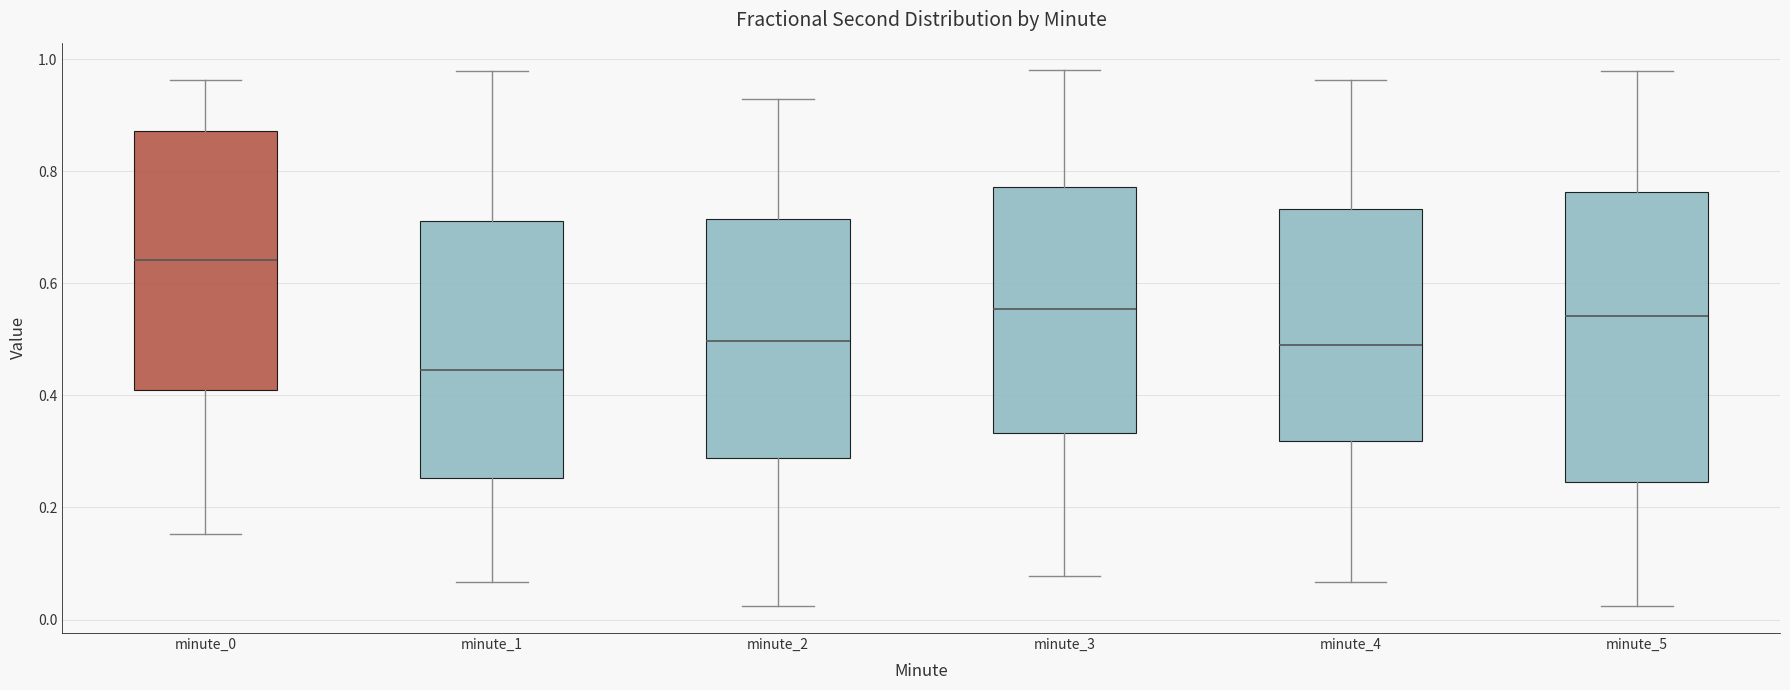

Reading left to right, read every box against the y-axis: the position of its median line, the range the box covers, and the ends of its whiskers. The values are not printed on the chart, so give them approximately, as read against the axis.

minute_0: median 0.64, box 0.42 to 0.88, whiskers 0.16 to 0.96
minute_1: median 0.44, box 0.26 to 0.72, whiskers 0.06 to 0.98
minute_2: median 0.50, box 0.28 to 0.72, whiskers 0.02 to 0.92
minute_3: median 0.56, box 0.34 to 0.78, whiskers 0.08 to 0.98
minute_4: median 0.48, box 0.32 to 0.74, whiskers 0.06 to 0.96
minute_5: median 0.54, box 0.24 to 0.76, whiskers 0.02 to 0.98